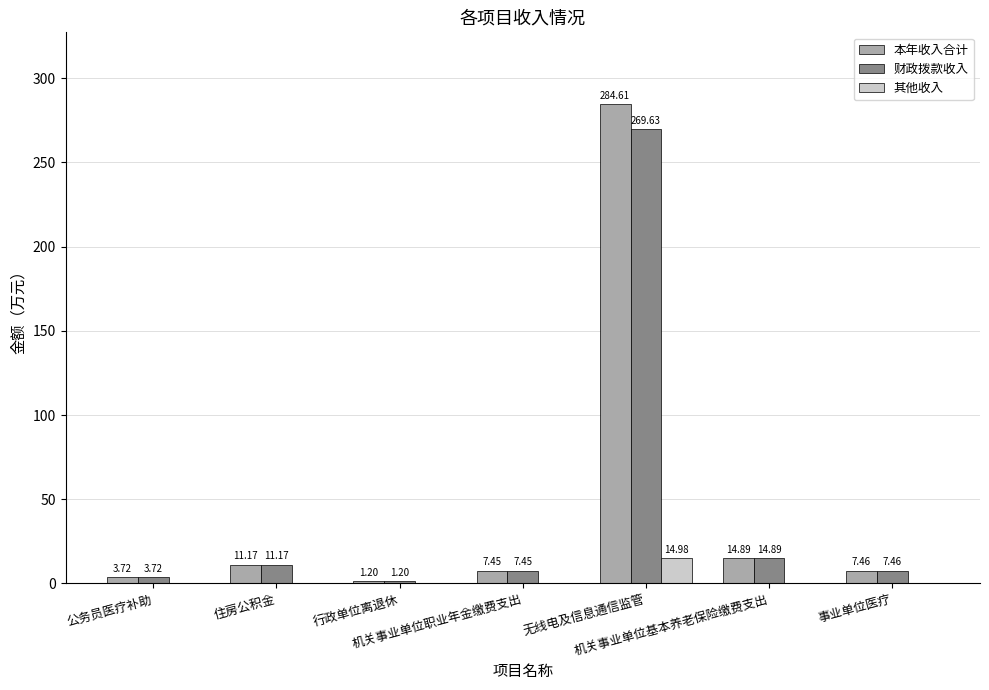

What is the average value of the 其他收入 series?

2.1